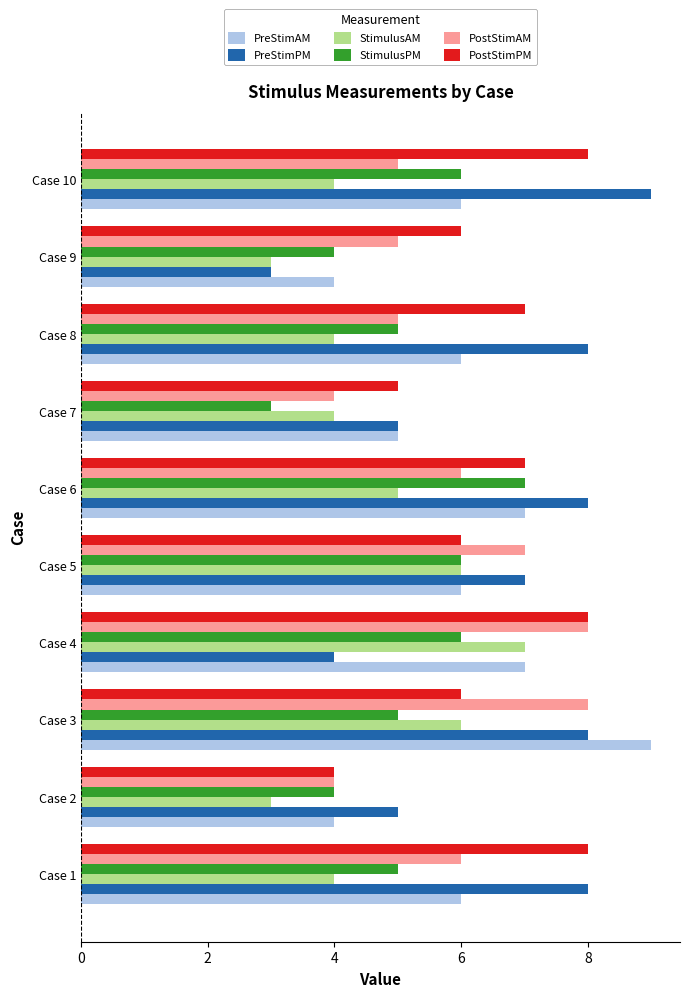

What are all the series names shown in the legend?

PreStimAM, PreStimPM, StimulusAM, StimulusPM, PostStimAM, PostStimPM